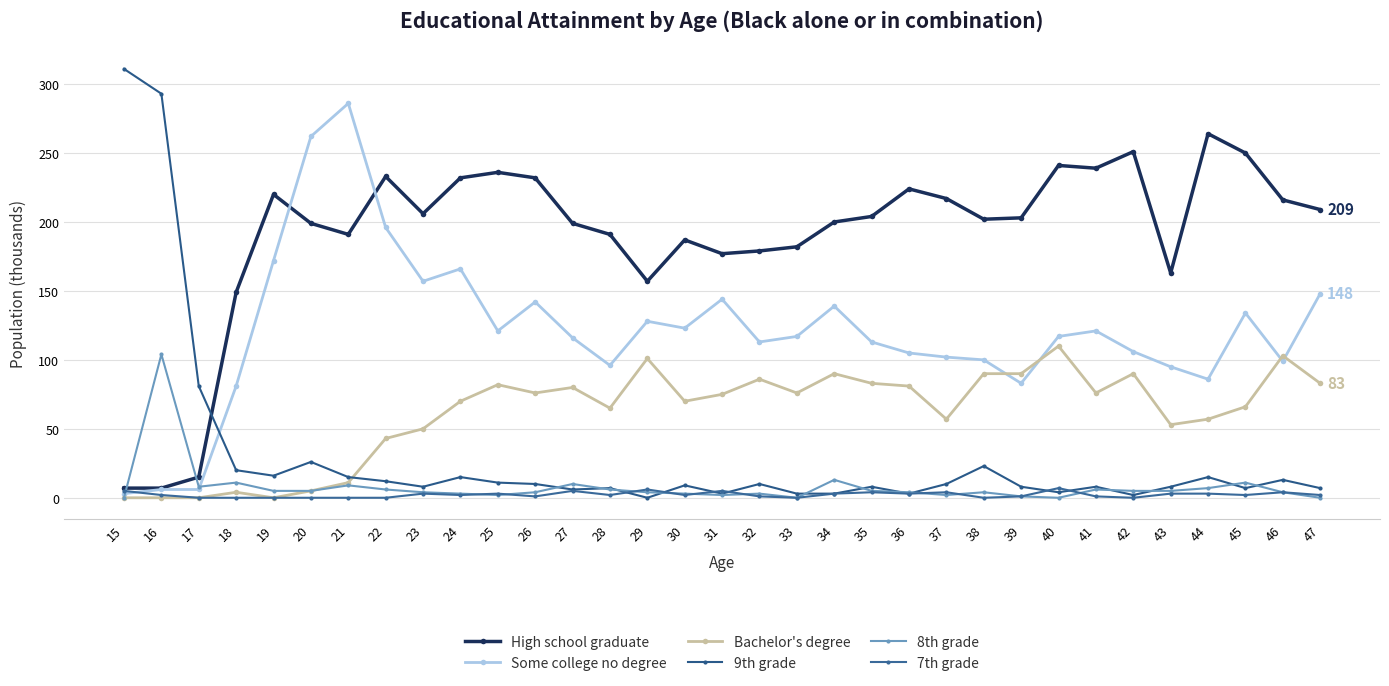

Rank the series by their maximum value, from lowest to highest.

7th grade, 8th grade, Bachelor's degree, High school graduate, Some college no degree, 9th grade